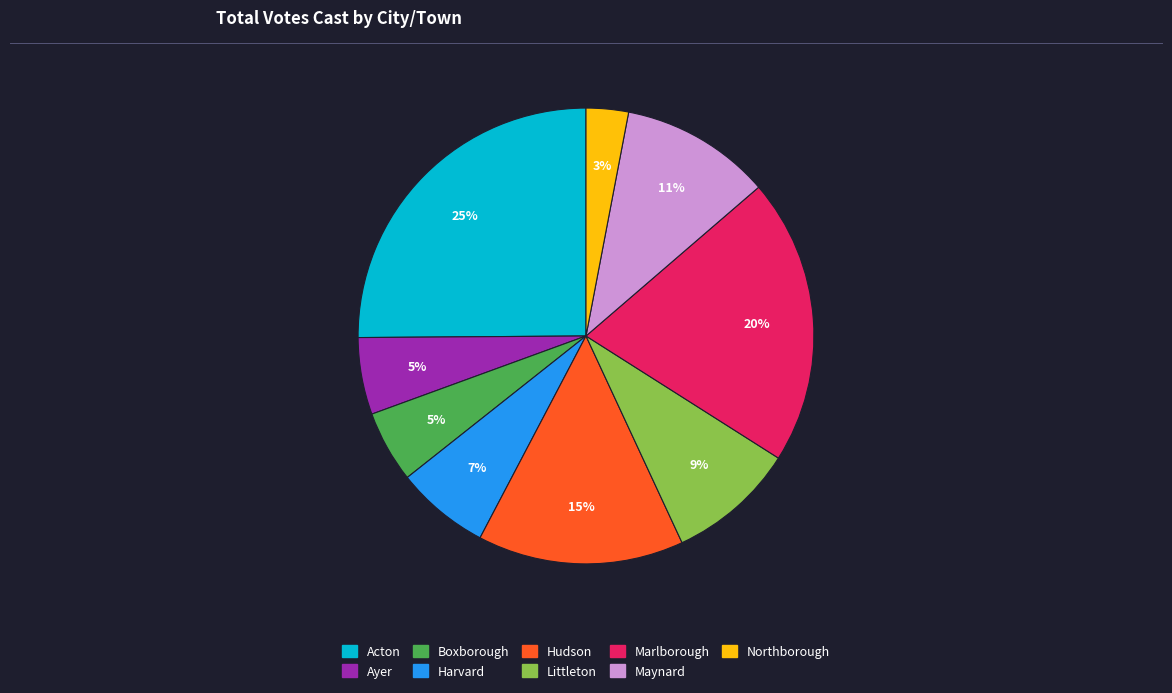

Between Northborough and Ayer, which is larger?

Ayer